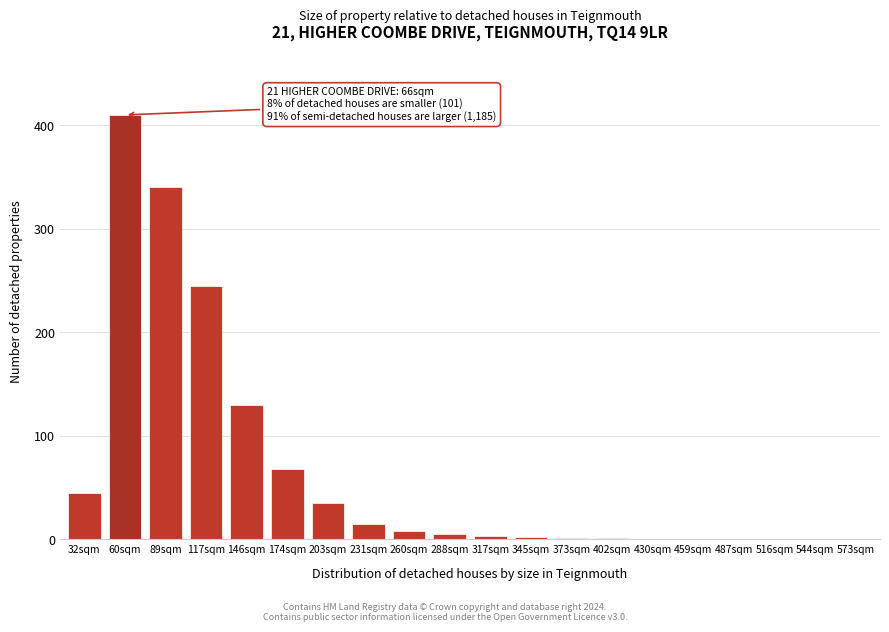

What is the sum of the values at 231sqm and 459sqm?

15